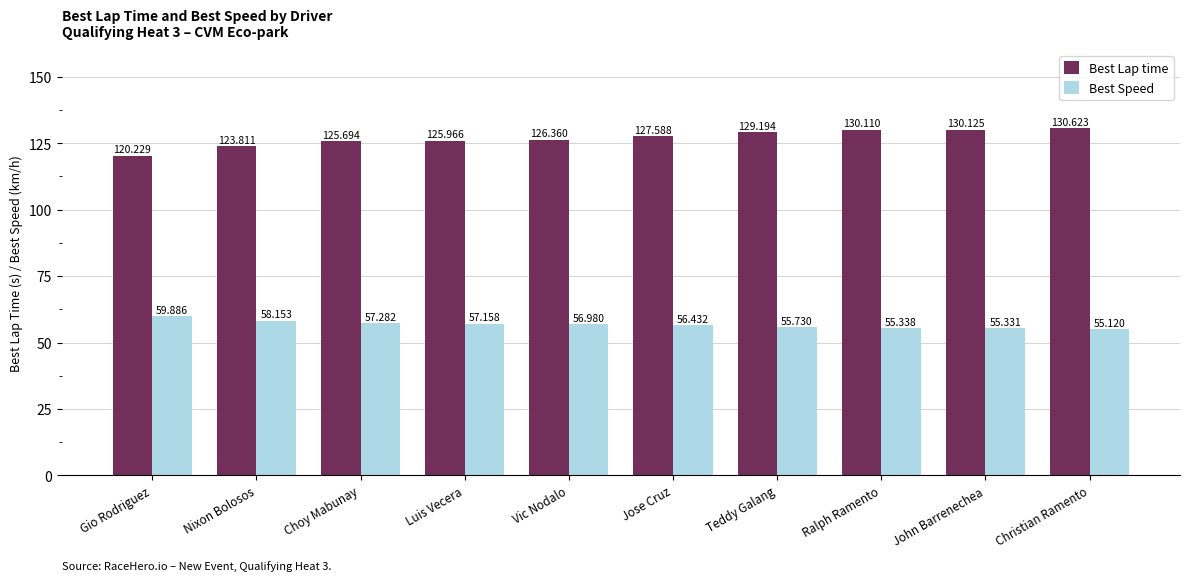

What is the sum of all Best Lap time values?

1269.7